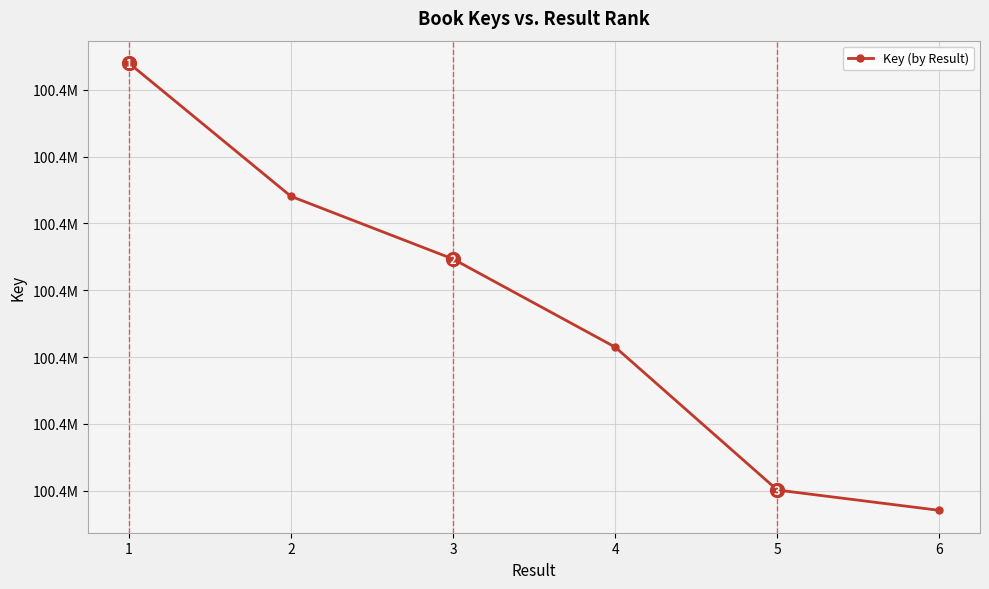

What is the difference between the values at 4 and 6?

1221